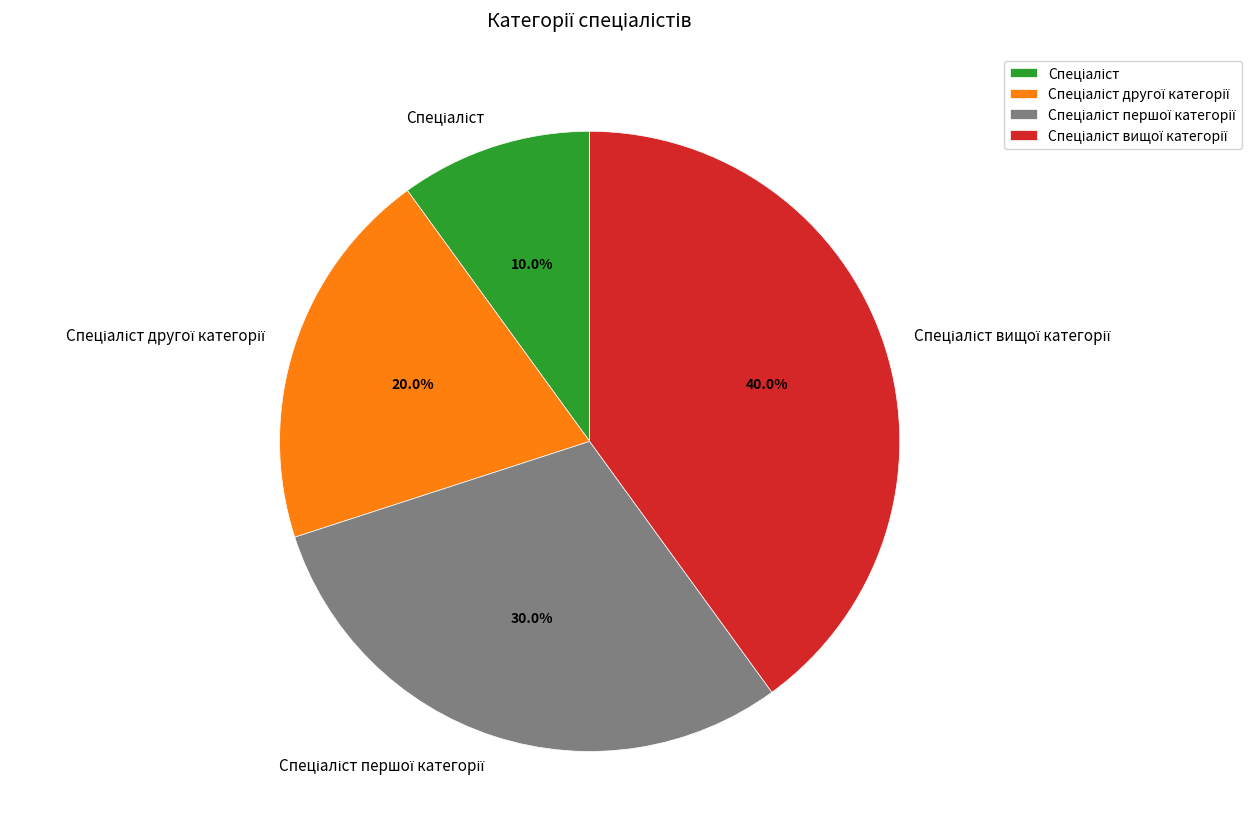

How many segments does this pie chart have?

4